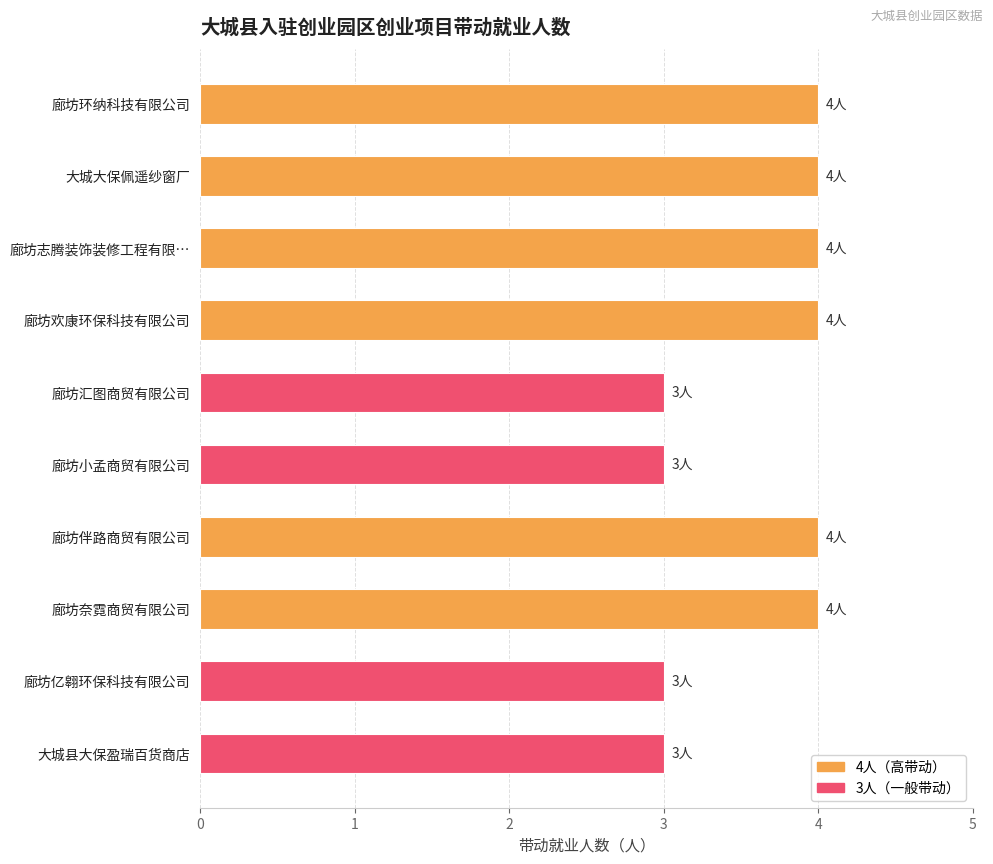

What is the greatest value displayed?

4